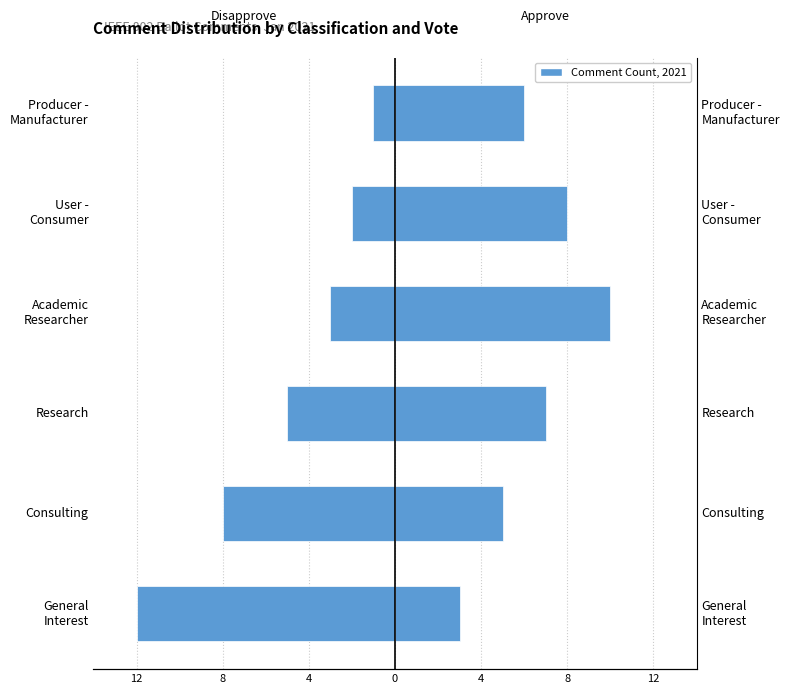

What is the approximate value of Approve at 4?

7